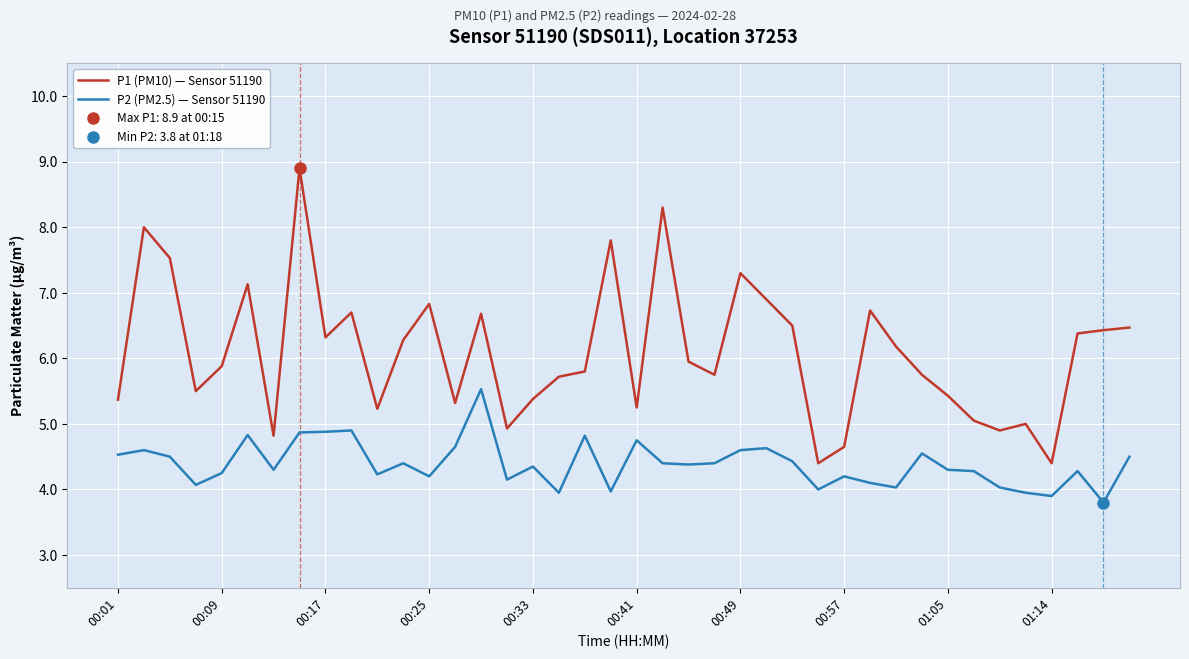

What are all the series names shown in the legend?

P1 (PM10) — Sensor 51190, P2 (PM2.5) — Sensor 51190